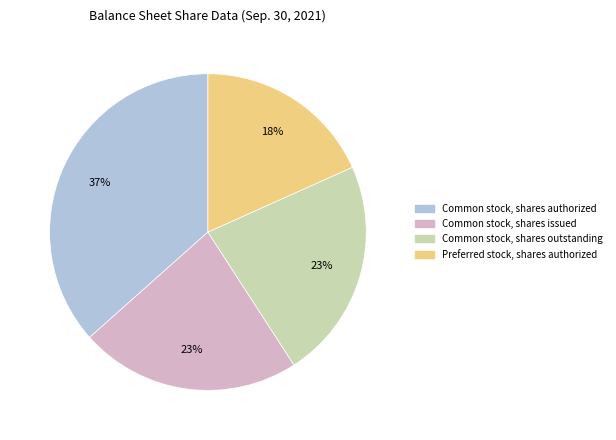

True or false: Preferred stock, shares authorized accounts for 13% of the total.

False